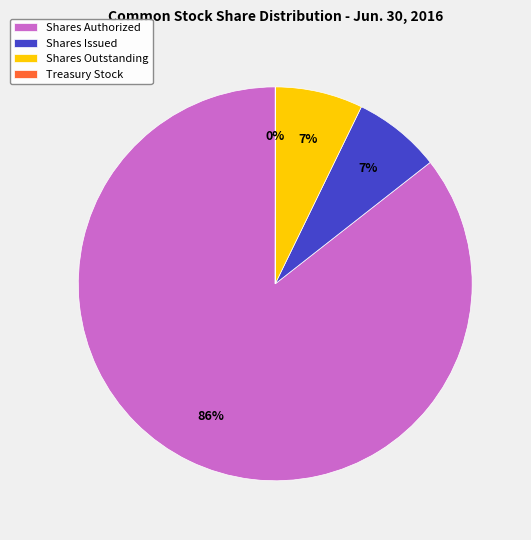

Is the sum of Shares Authorized and Shares Outstanding greater than half?

Yes